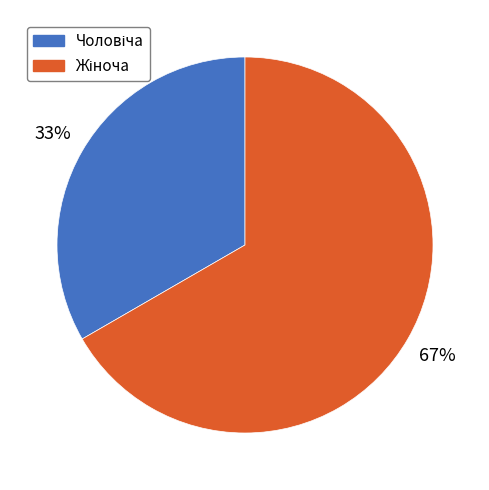

To the nearest percent, what is the average slice percentage?

50%